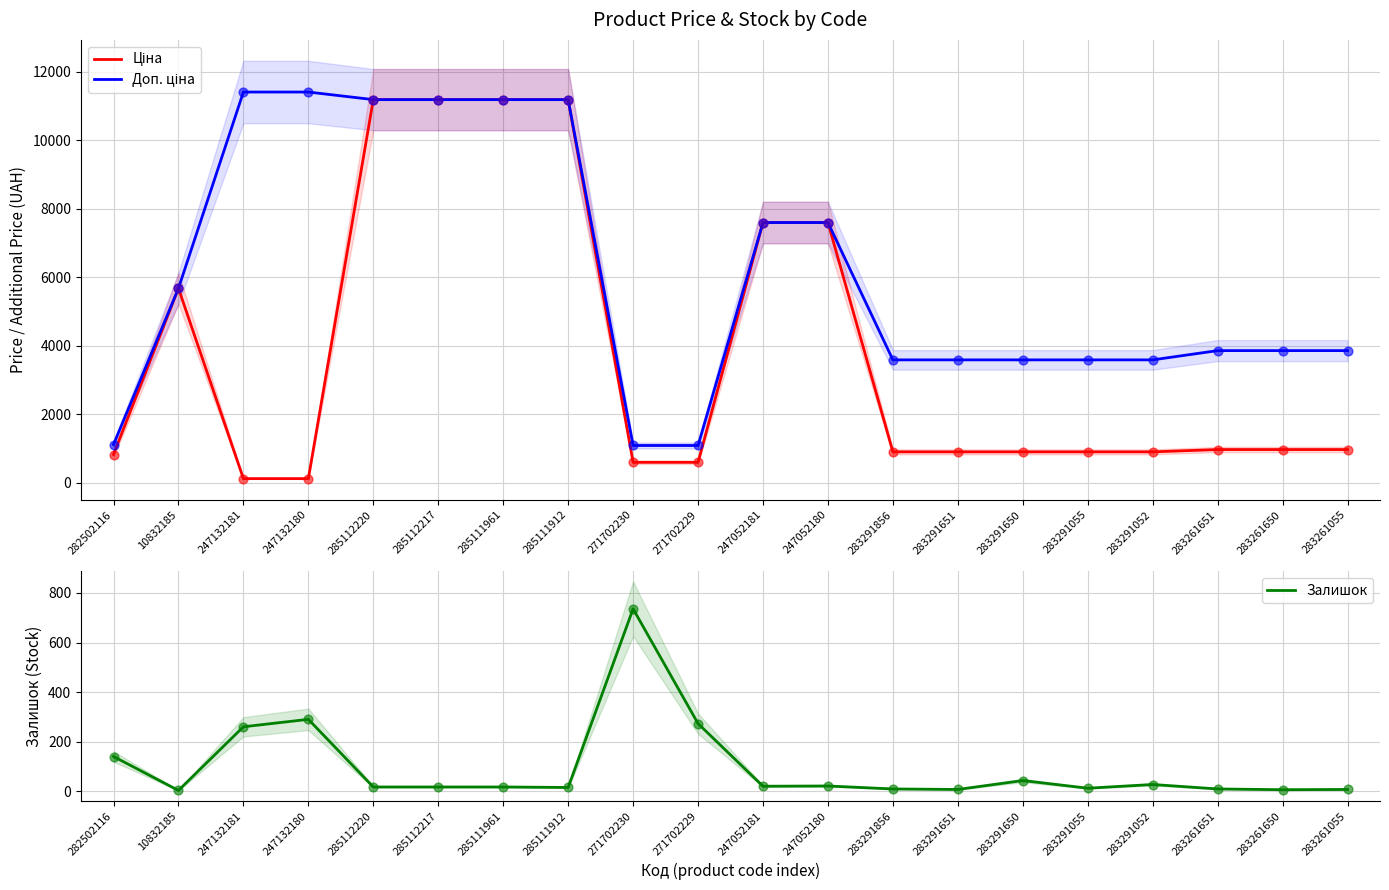

Which series has the largest total across all categories?

Доп. ціна